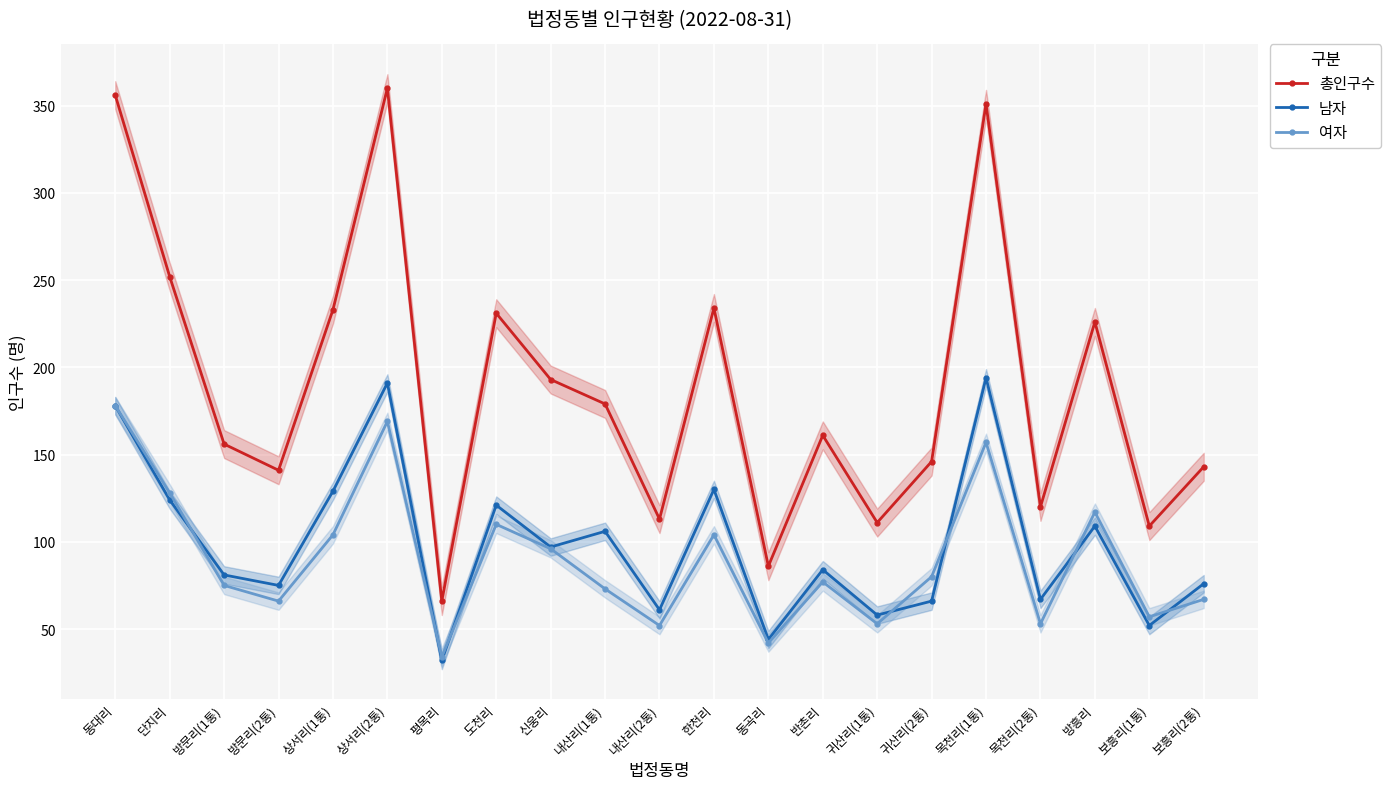

Reading right to left, extract all data points from this chart.

총인구수: 보흥리(2통)=143	보흥리(1통)=109	방흥리=226	목천리(2통)=120	목천리(1통)=351	귀산리(2통)=146	귀산리(1통)=111	반촌리=161	동곡리=86	한천리=234	내산리(2통)=113	내산리(1통)=179	신웅리=193	도천리=231	평목리=66	상서리(2통)=360	상서리(1통)=233	방문리(2통)=141	방문리(1통)=156	단지리=252	동대리=356
남자: 보흥리(2통)=76	보흥리(1통)=52	방흥리=109	목천리(2통)=67	목천리(1통)=194	귀산리(2통)=66	귀산리(1통)=58	반촌리=84	동곡리=44	한천리=130	내산리(2통)=61	내산리(1통)=106	신웅리=97	도천리=121	평목리=32	상서리(2통)=191	상서리(1통)=129	방문리(2통)=75	방문리(1통)=81	단지리=124	동대리=178
여자: 보흥리(2통)=67	보흥리(1통)=57	방흥리=117	목천리(2통)=53	목천리(1통)=157	귀산리(2통)=80	귀산리(1통)=53	반촌리=77	동곡리=42	한천리=104	내산리(2통)=52	내산리(1통)=73	신웅리=96	도천리=110	평목리=34	상서리(2통)=169	상서리(1통)=104	방문리(2통)=66	방문리(1통)=75	단지리=128	동대리=178